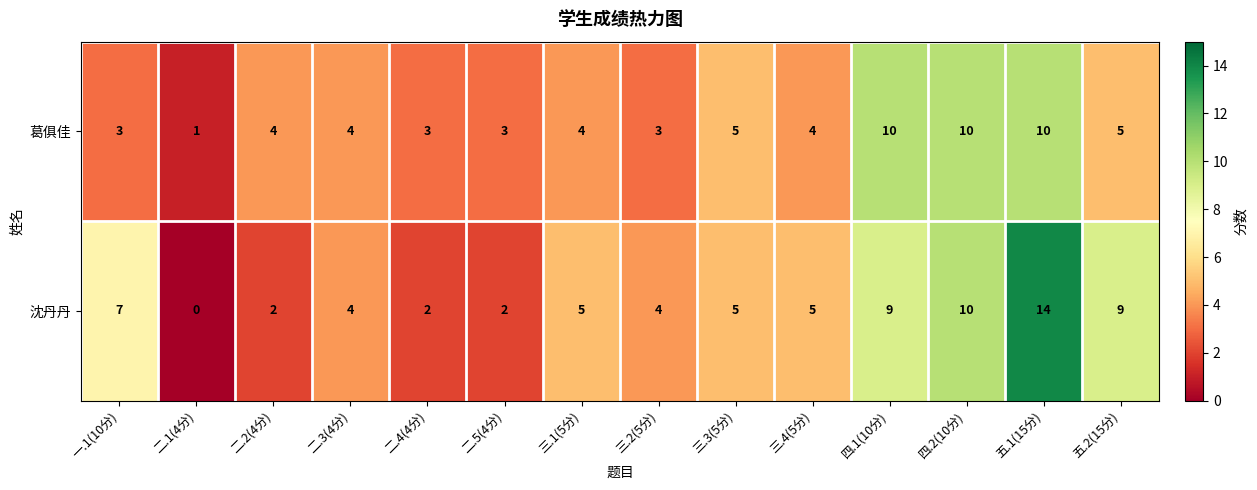

At how many categories does at least one series exceed 2?

13